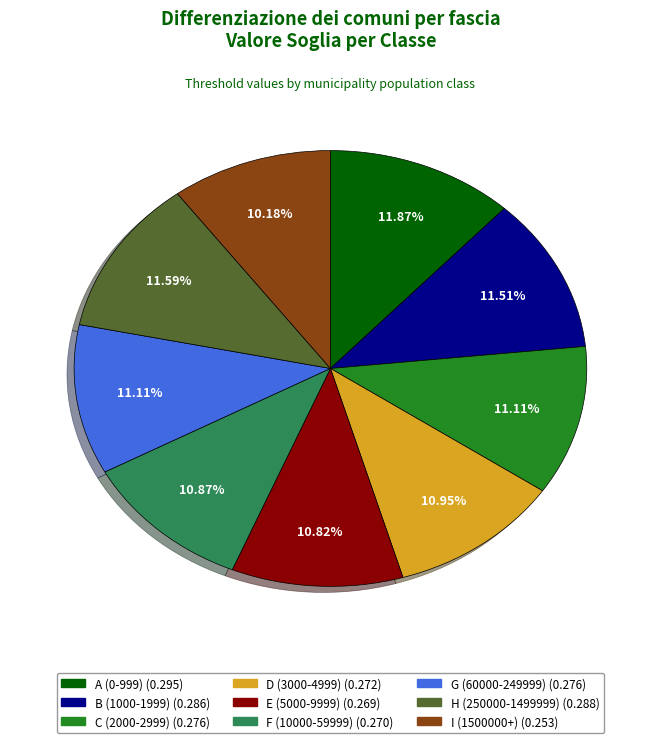

What percentage is the D (3000-4999) slice, to the nearest percent?

11%